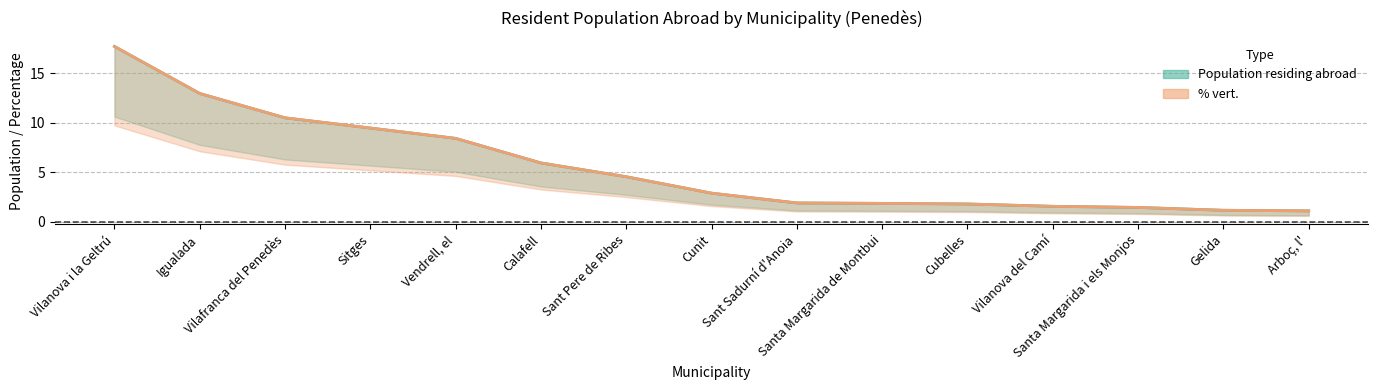

Reading right to left, transcribe all the data shown in this chart.

Population residing abroad: 1.1	1.2	1.5	1.6	1.8	1.9	1.9	2.9	4.6	5.9	8.4	9.5	10.5	12.9	17.7
% vert.: 1.1	1.2	1.5	1.6	1.8	1.9	1.9	2.9	4.5	5.9	8.4	9.5	10.5	12.9	17.7